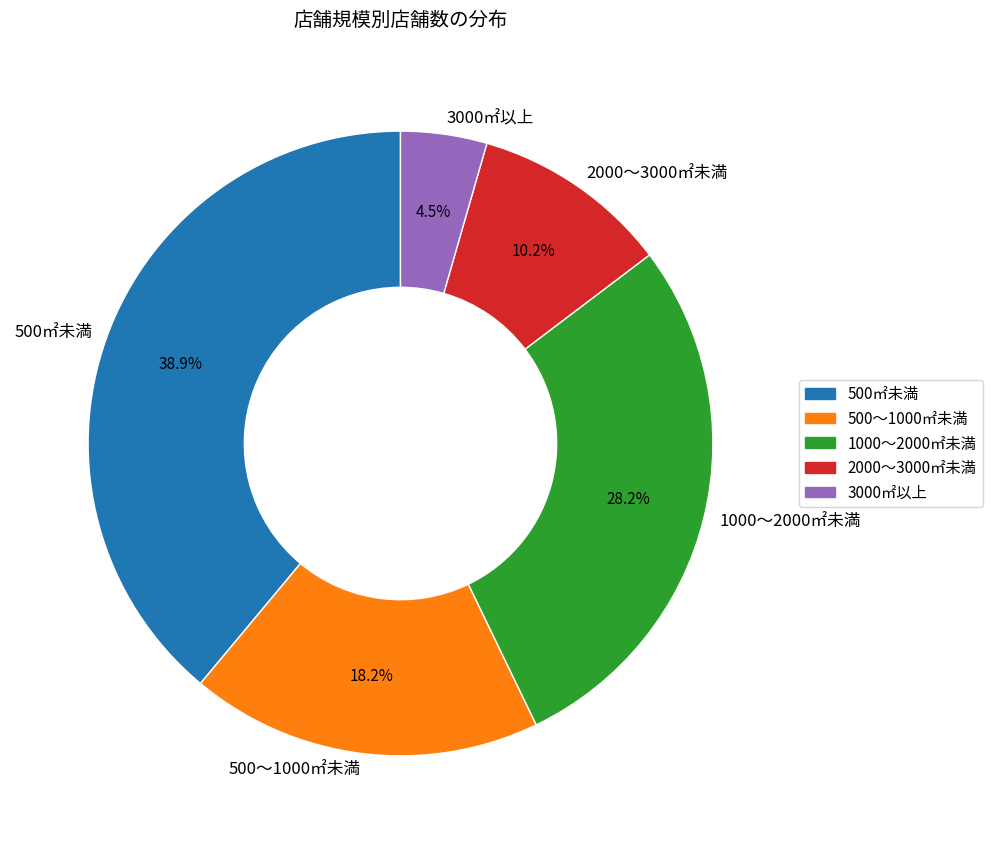

Does 500㎡未満 represent more than half of the total?

No